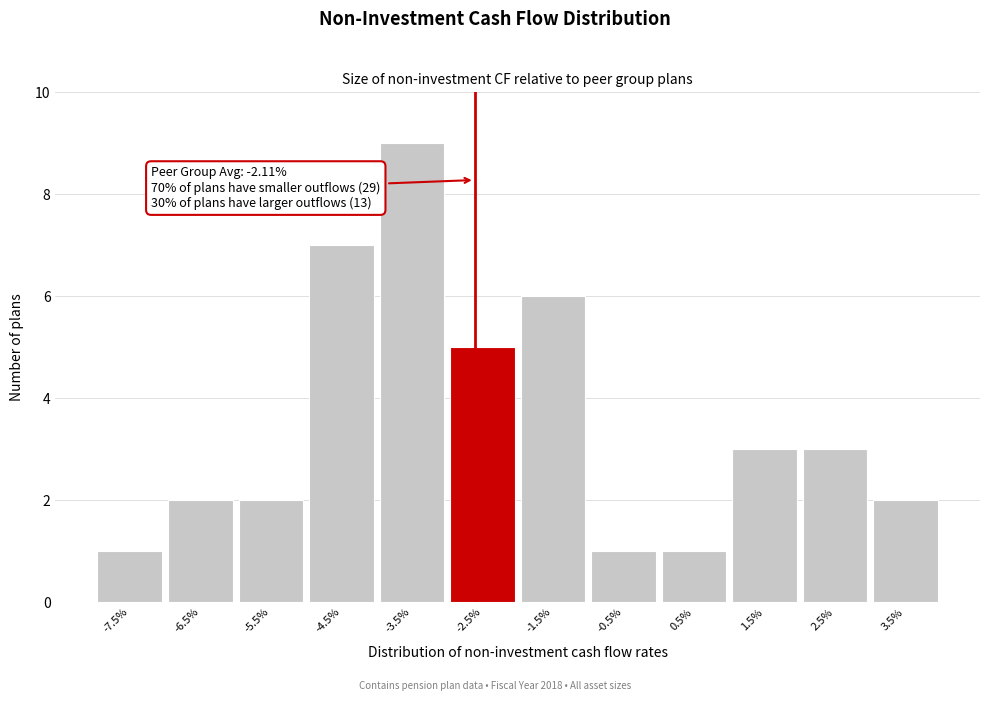

Reading right to left, transcribe all the data shown in this chart.

2	3	3	1	1	6	5	9	7	2	2	1